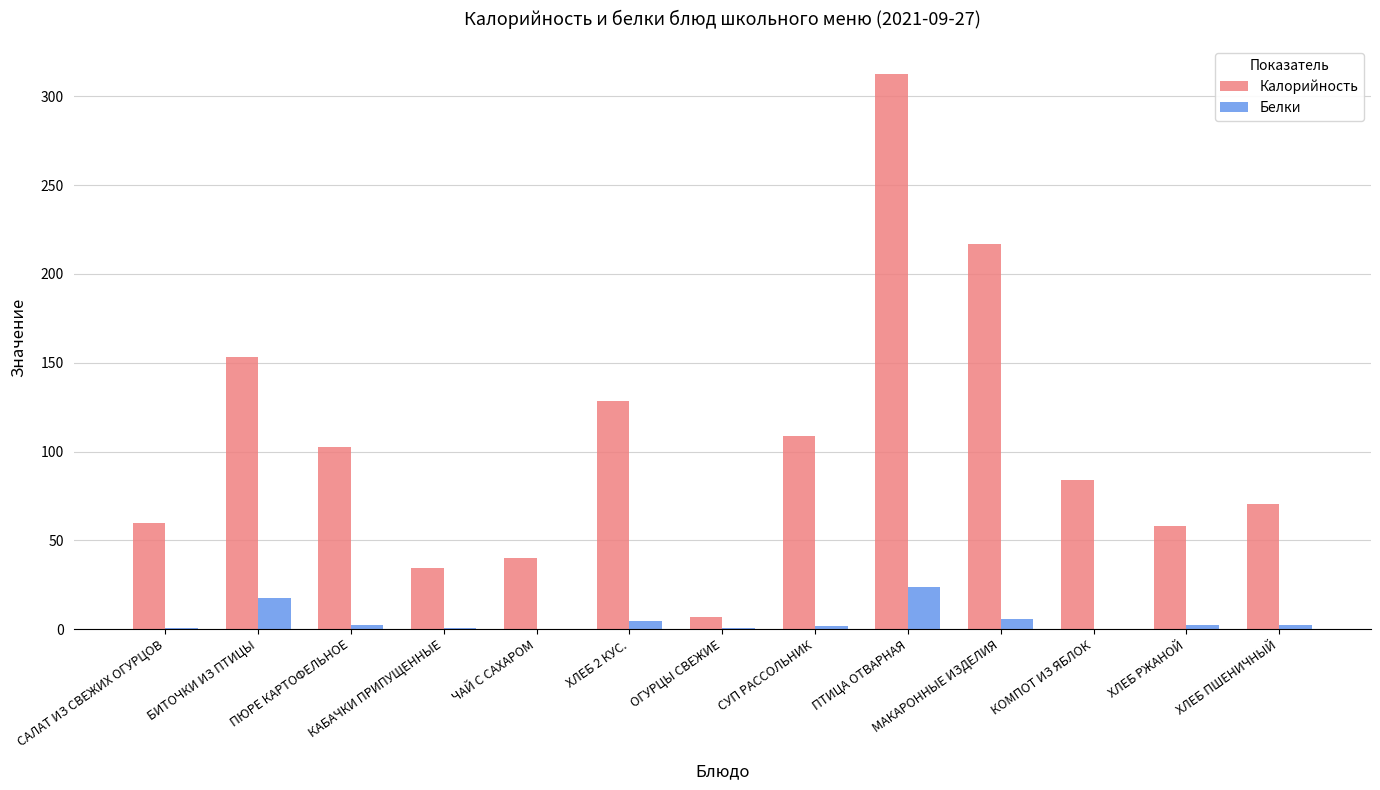

Which series has the largest total across all categories?

Калорийность